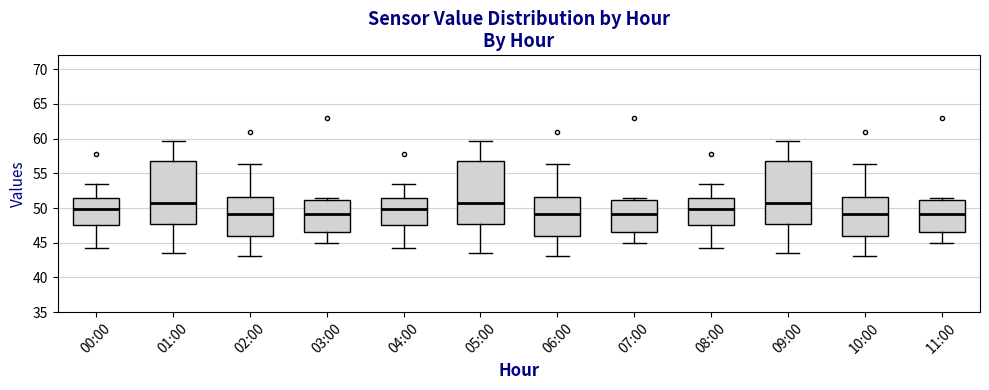

Reading left to right, read every box against the y-axis: the position of its median line, the range the box covers, and the ends of its whiskers. The values are not printed on the chart, so give them approximately, as read against the axis.

00:00: median 50.0, box 47.5 to 51.5, whiskers 44.5 to 53.5
01:00: median 50.5, box 48.0 to 57.0, whiskers 43.5 to 59.5
02:00: median 49.0, box 46.0 to 51.5, whiskers 43.0 to 56.5
03:00: median 49.0, box 46.5 to 51.0, whiskers 45.0 to 51.5
04:00: median 50.0, box 47.5 to 51.5, whiskers 44.5 to 53.5
05:00: median 50.5, box 48.0 to 57.0, whiskers 43.5 to 59.5
06:00: median 49.0, box 46.0 to 51.5, whiskers 43.0 to 56.5
07:00: median 49.0, box 46.5 to 51.0, whiskers 45.0 to 51.5
08:00: median 50.0, box 47.5 to 51.5, whiskers 44.5 to 53.5
09:00: median 50.5, box 48.0 to 57.0, whiskers 43.5 to 59.5
10:00: median 49.0, box 46.0 to 51.5, whiskers 43.0 to 56.5
11:00: median 49.0, box 46.5 to 51.0, whiskers 45.0 to 51.5